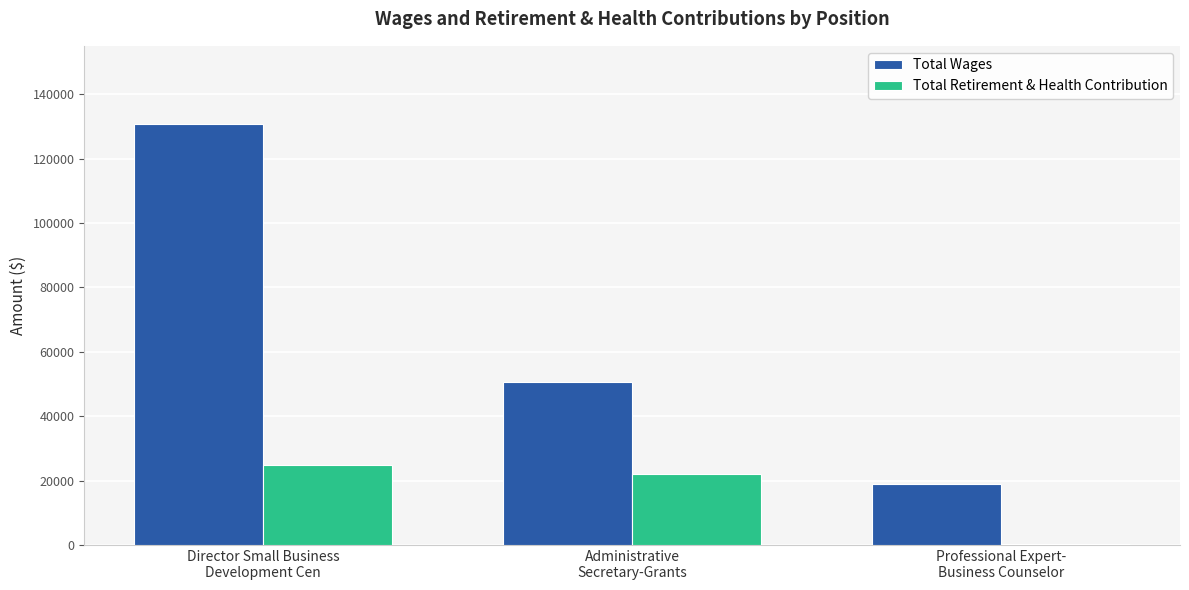

What is the sum of all Total Retirement & Health Contribution values?

47133